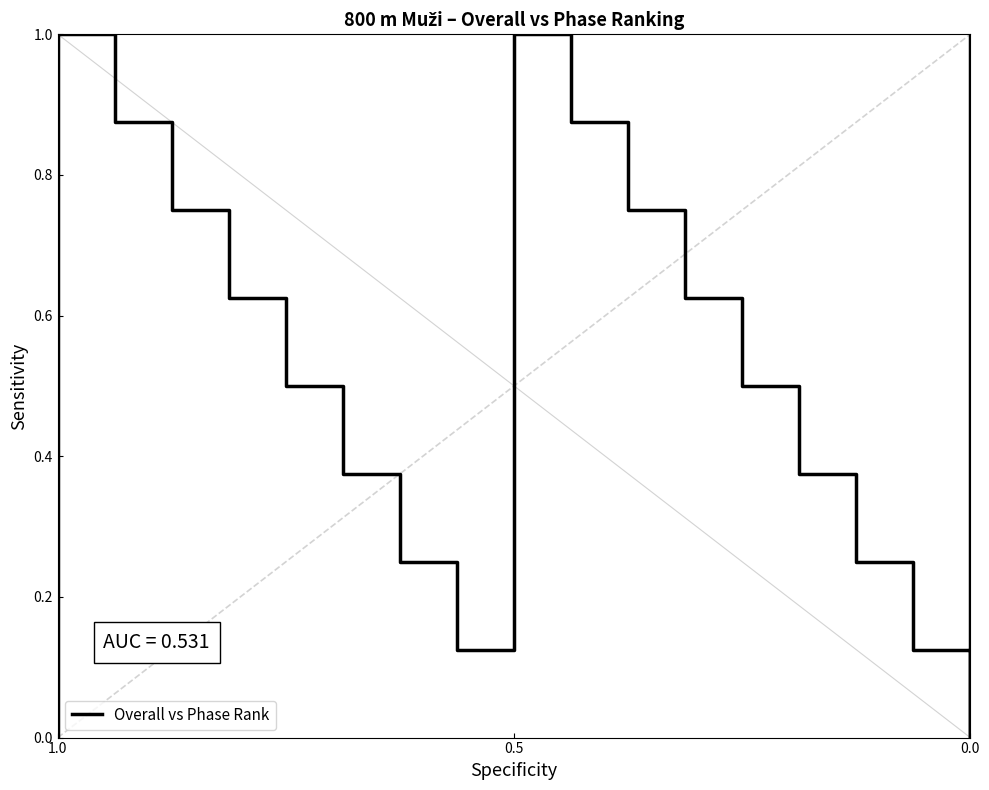

How many points are higher than both their immediate neighbors (excluding endpoints)?

2